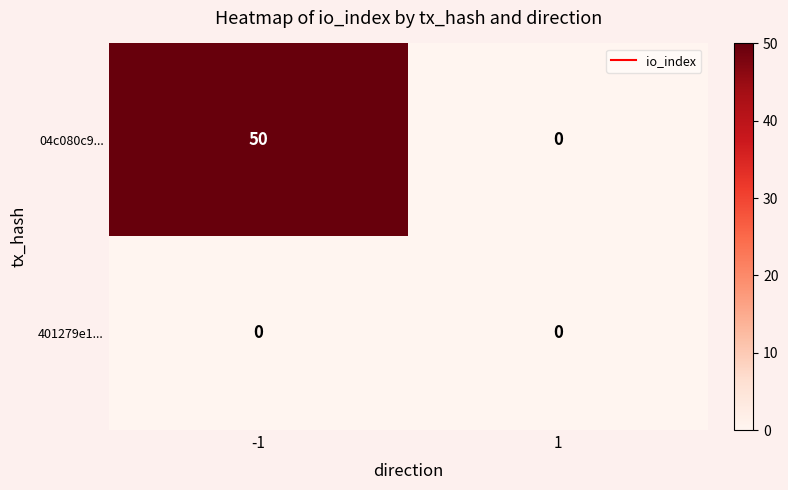

Rank the series by their average value, from lowest to highest.

401279e1..., 04c080c9...